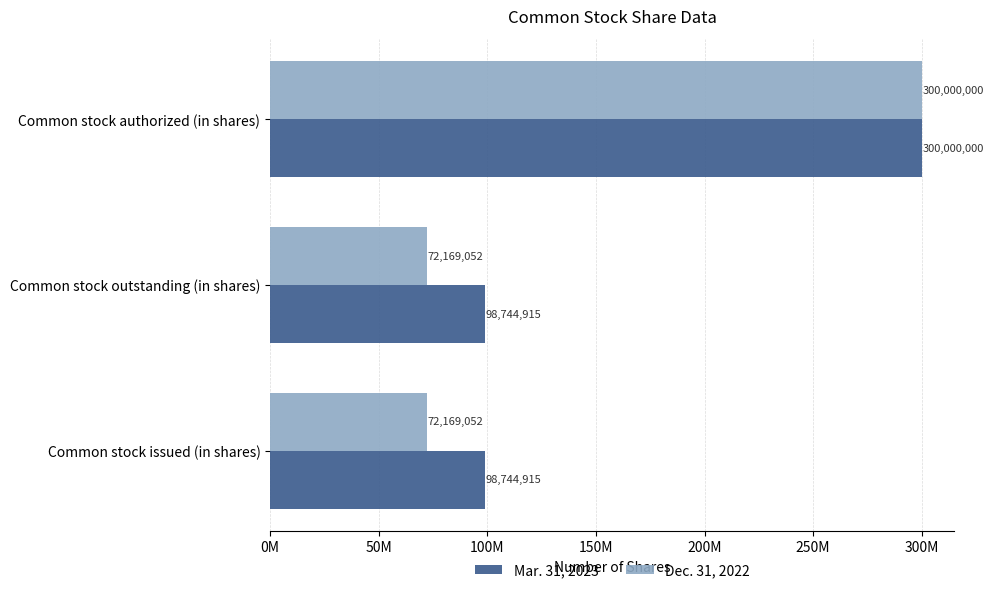

Reading left to right, transcribe all the data shown in this chart.

Mar. 31, 2023: 98744915	98744915	300000000
Dec. 31, 2022: 72169052	72169052	300000000